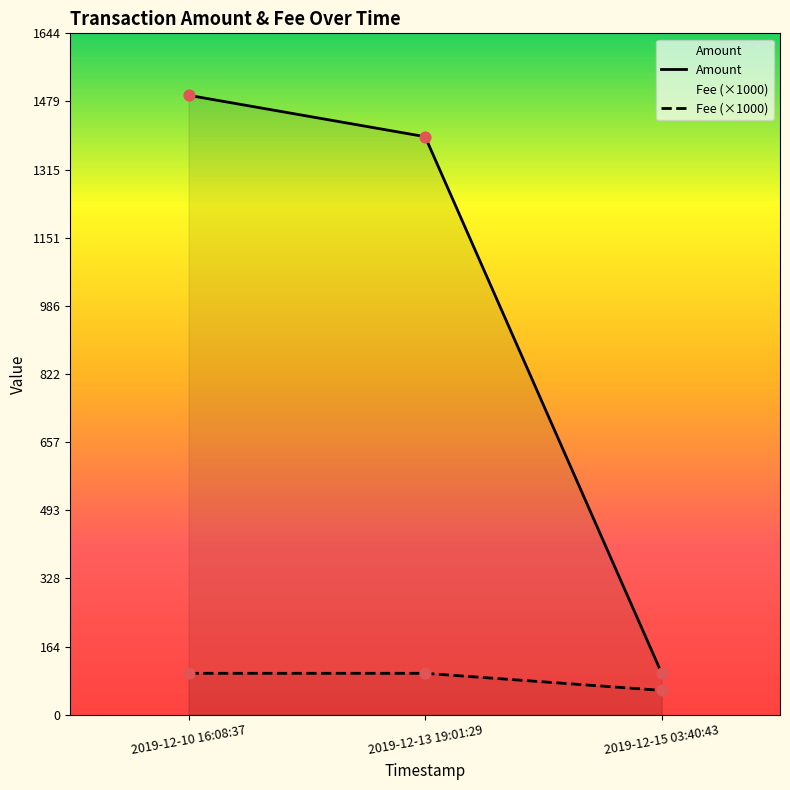

Which series reaches the maximum Y coordinate?

Amount